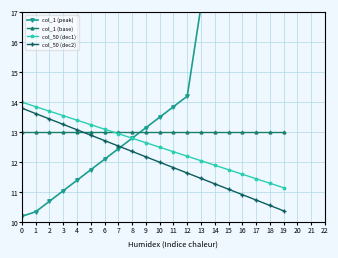

At how many categories does at least one series exceed 14?

8